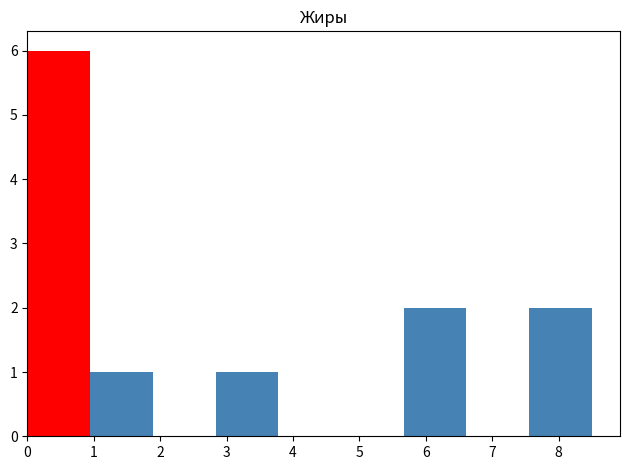

Over which range of the x-axis is the bar tallest?

0.0 to 0.9